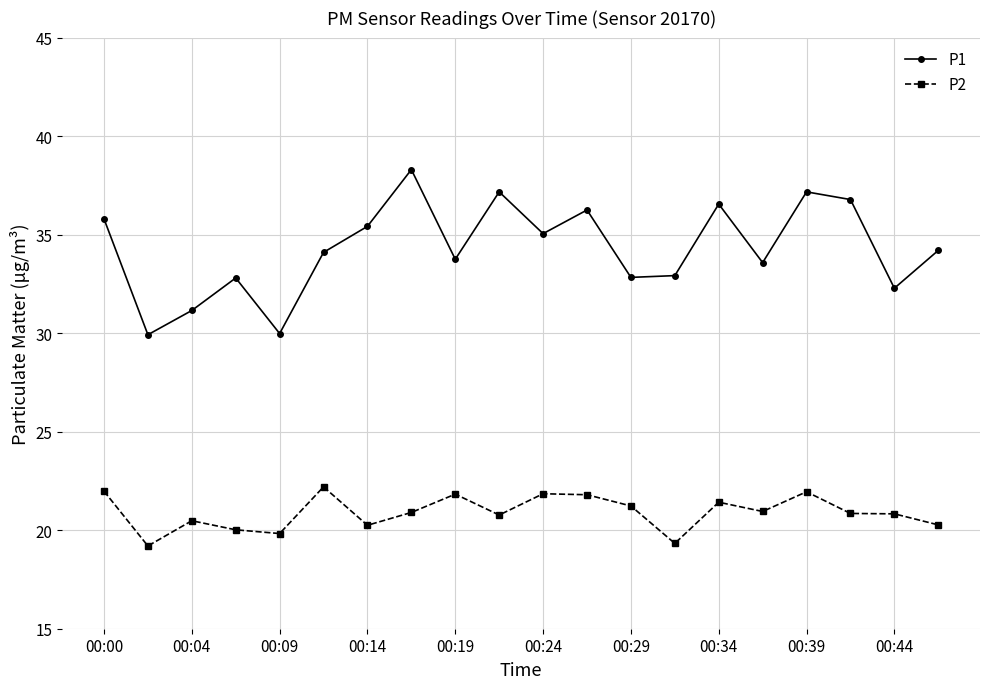

At how many categories does at least one series exceed 29?

20